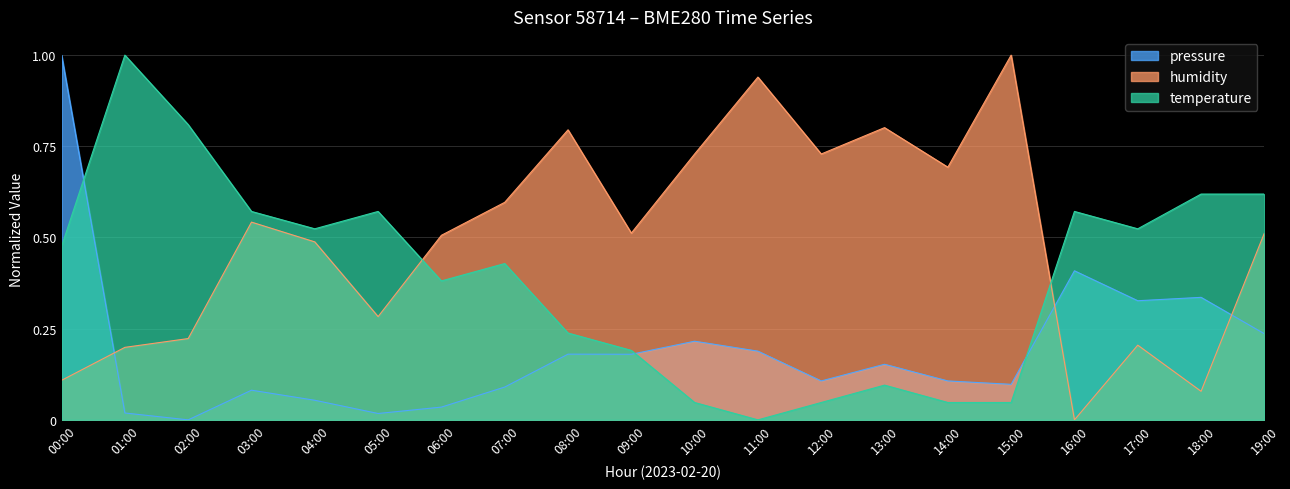

How many data points does each series have?

20